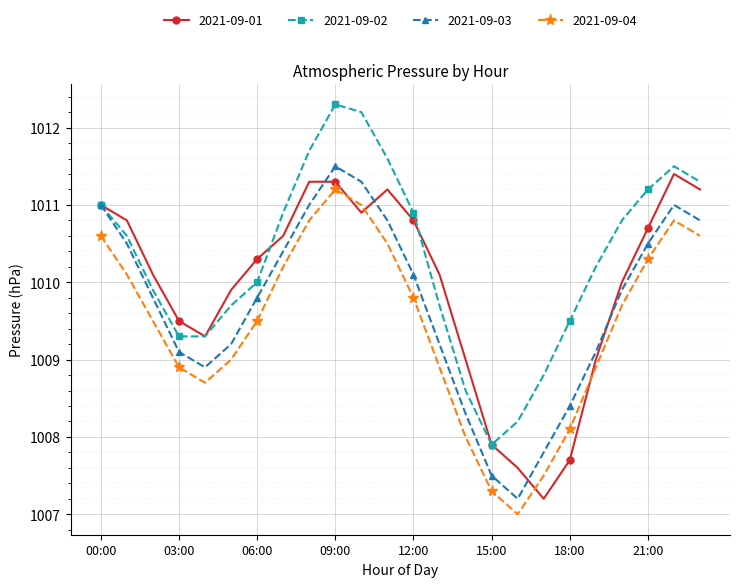

Which series has the largest total across all categories?

2021-09-02